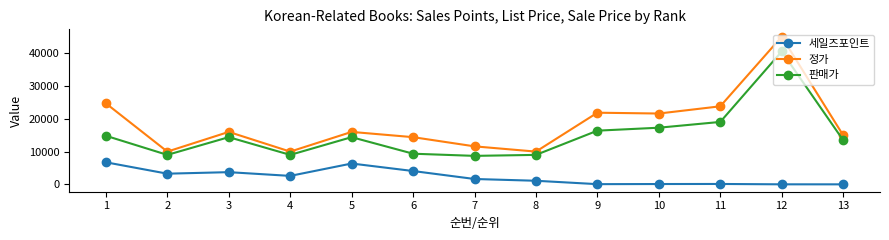

True or false: 세일즈포인트 and 정가 cross at least once.

False